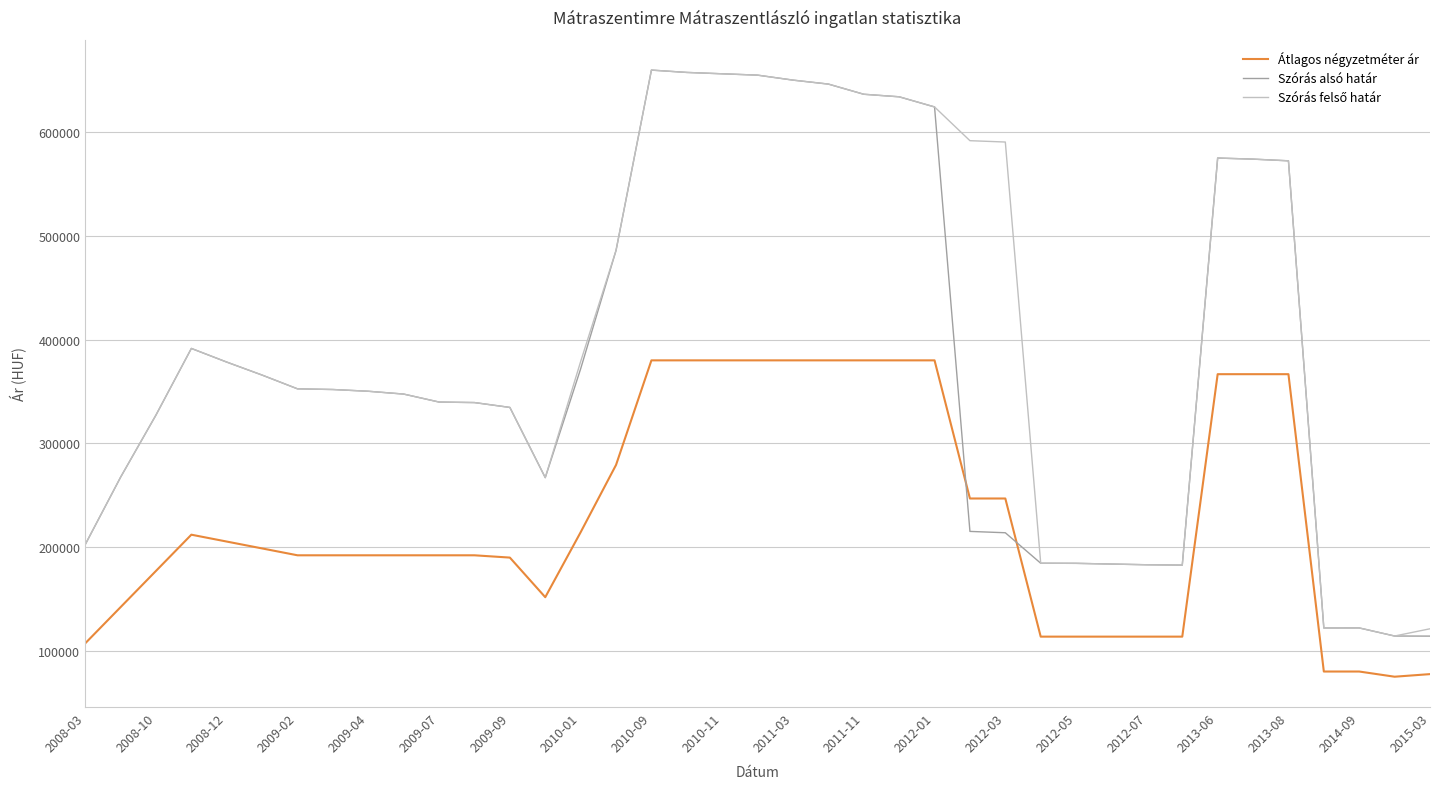

Which series has the largest range (max minus min)?

Szórás alsó határ